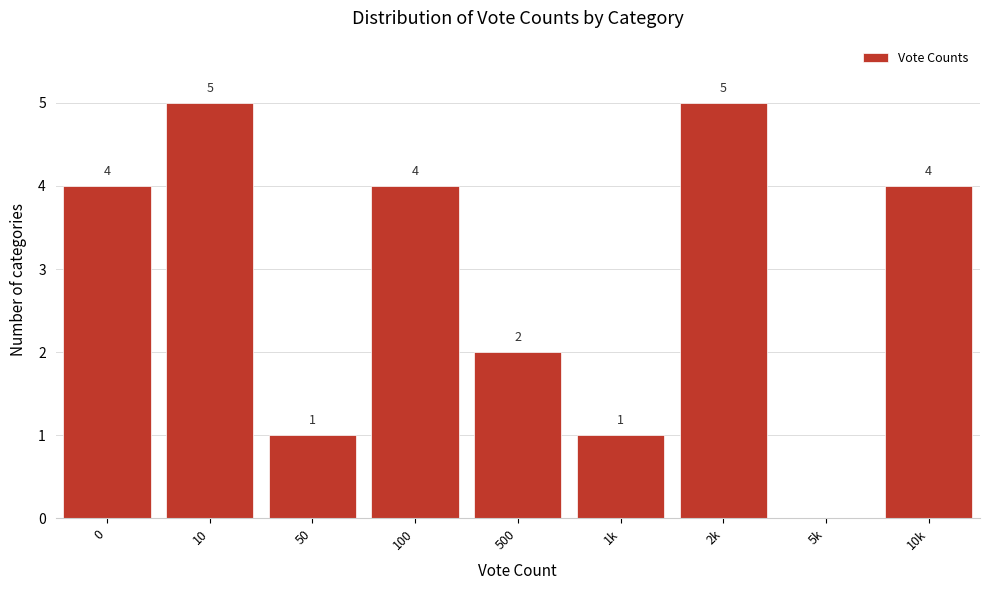

Reading left to right, list all the values displayed in this chart.

0=4	10=5	50=1	100=4	500=2	1k=1	2k=5	5k=0	10k=4